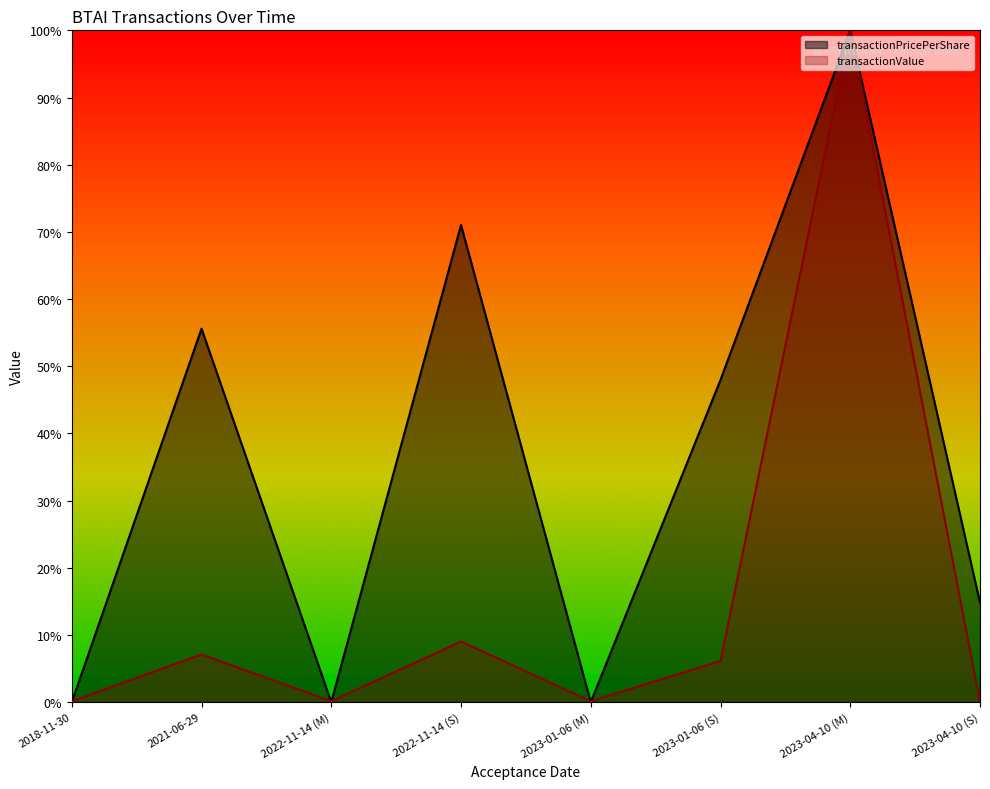

Is it true that transactionPricePerShare equals 0.3 at 2023-01-06 (S)?

False